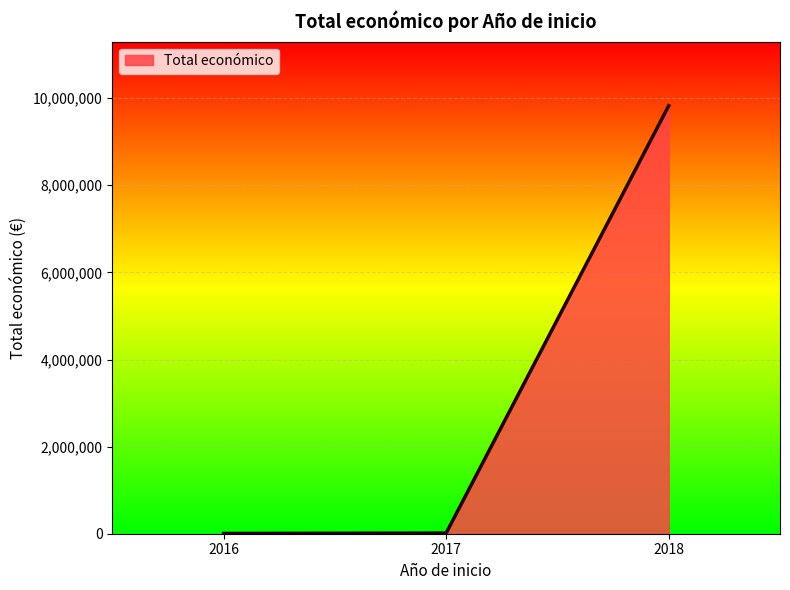

What is the average value?

3281794